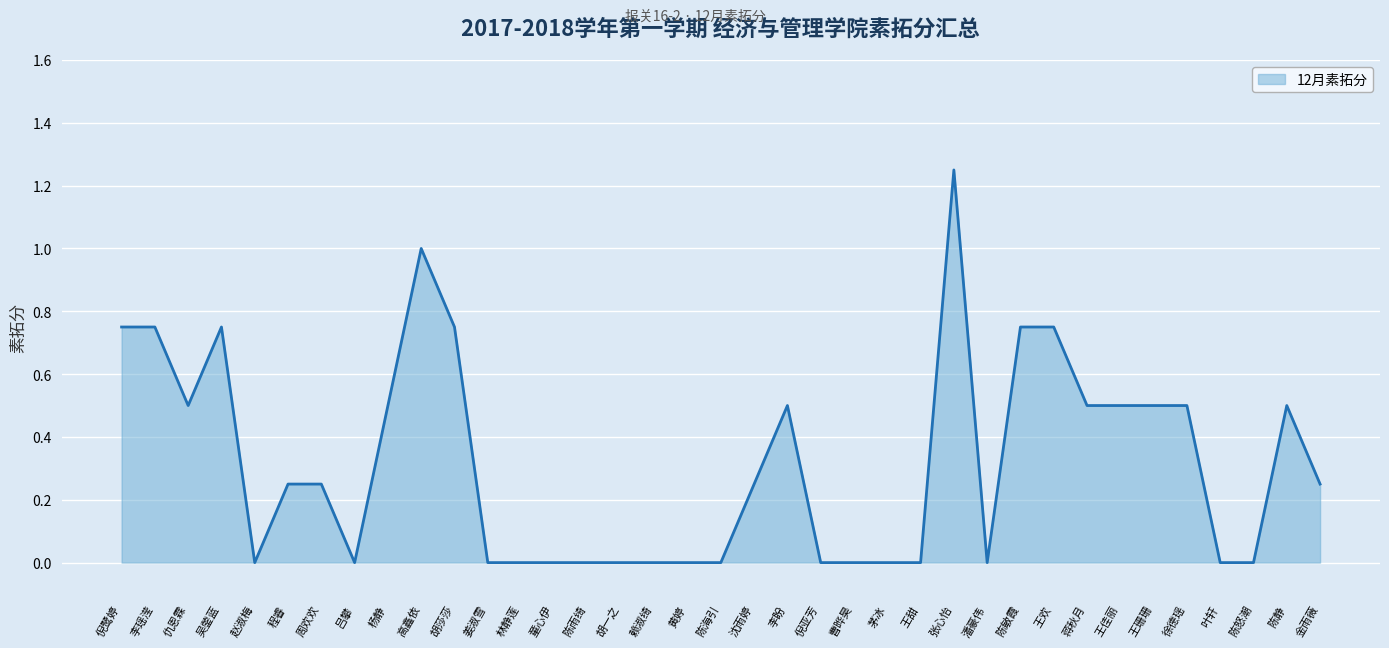

Does the chart display data point markers on the line(s)?

No